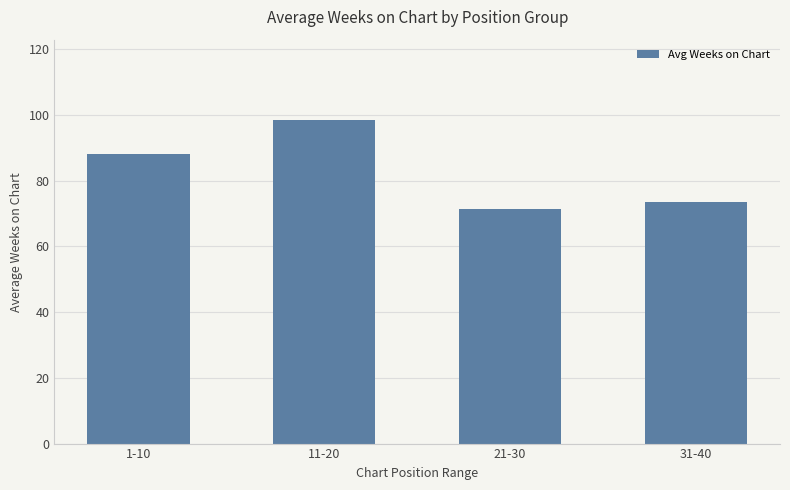

Which label corresponds to the smallest value in the chart?

21-30